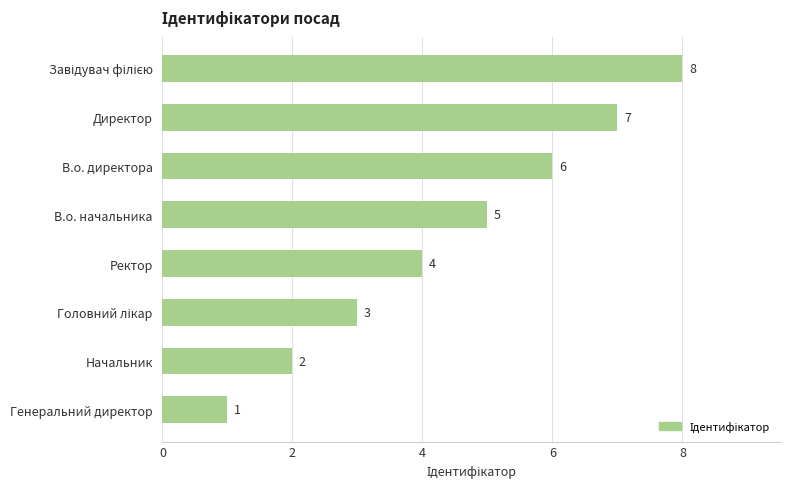

Between В.о. директора and В.о. начальника, which is larger?

В.о. директора